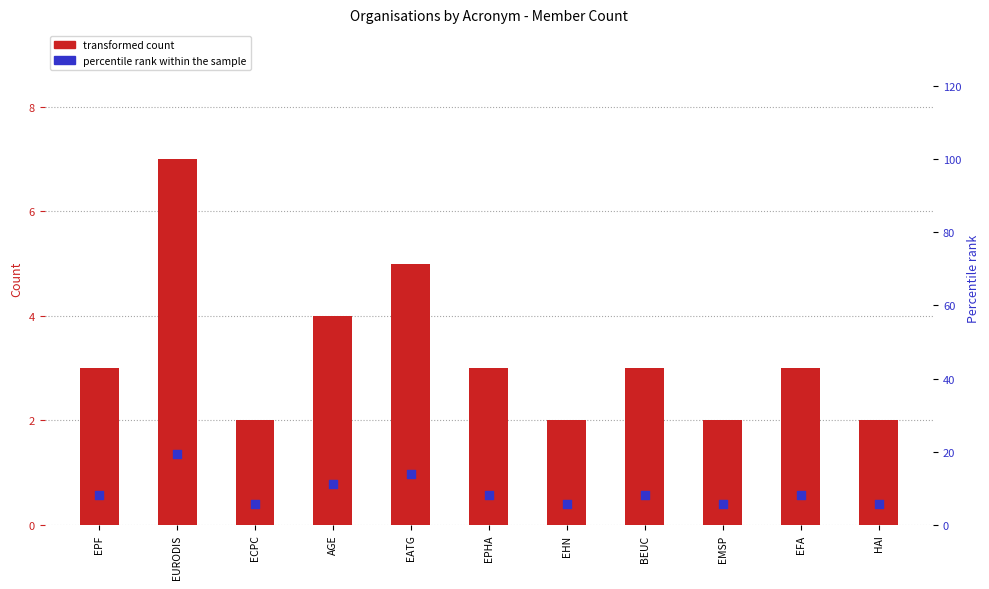

Which series contains the lowest Y value?

transformed count